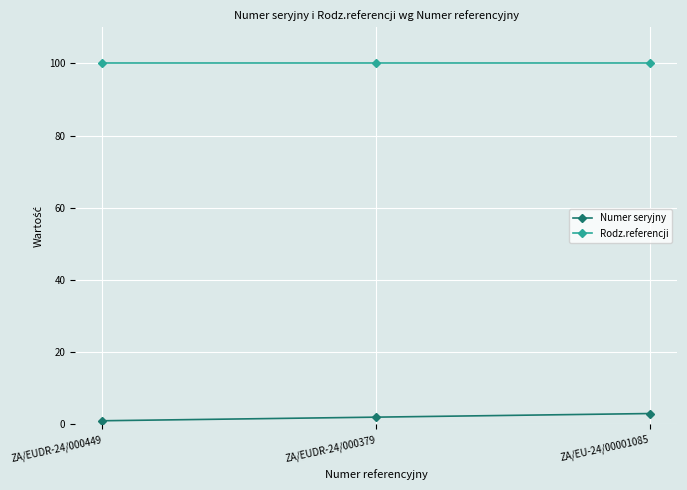

How many categories are shown in the chart?

3